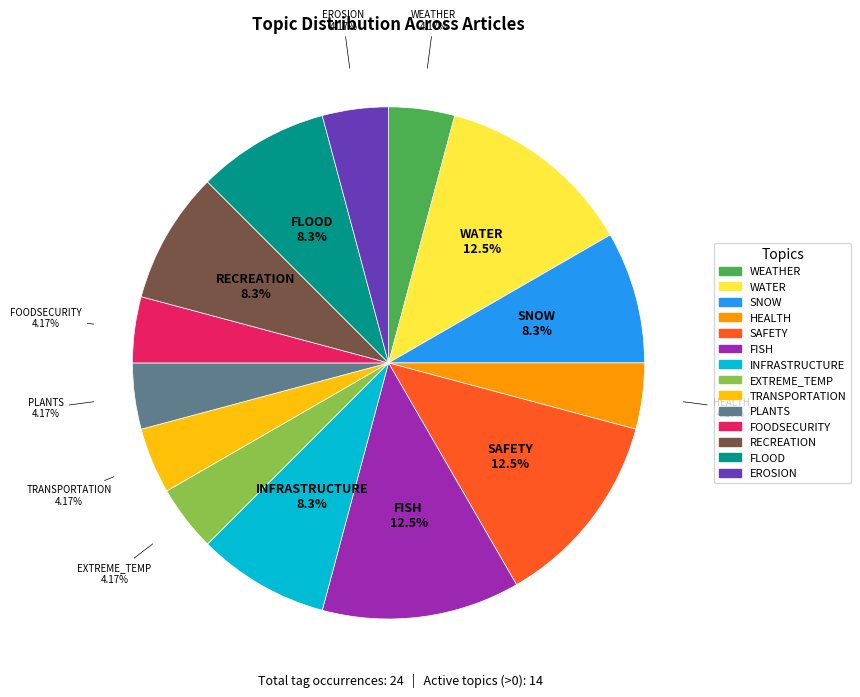

Is there a majority slice in this chart?

No